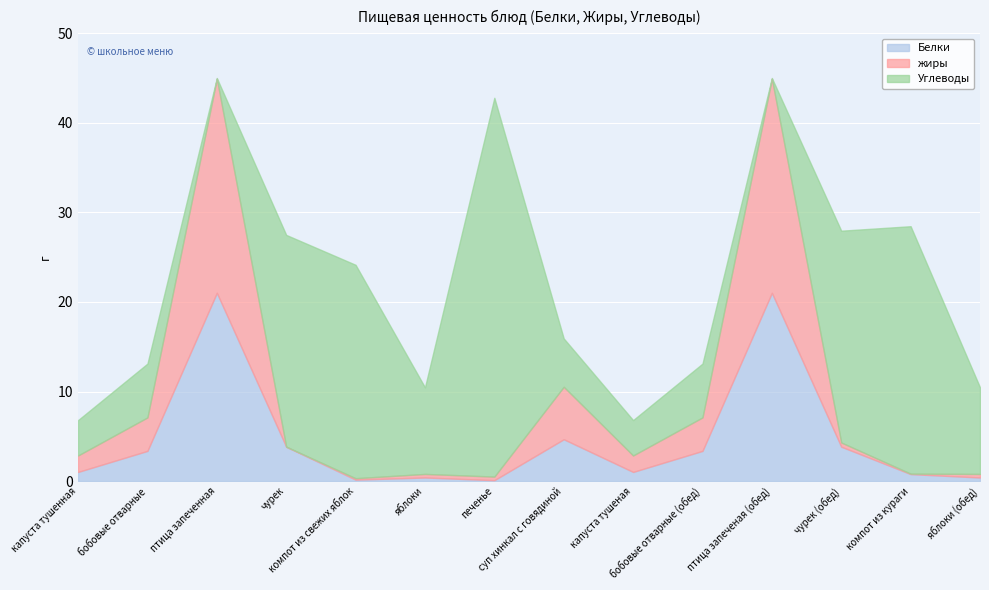

What is the difference between the maximum and minimum values in the жиры series?

23.9